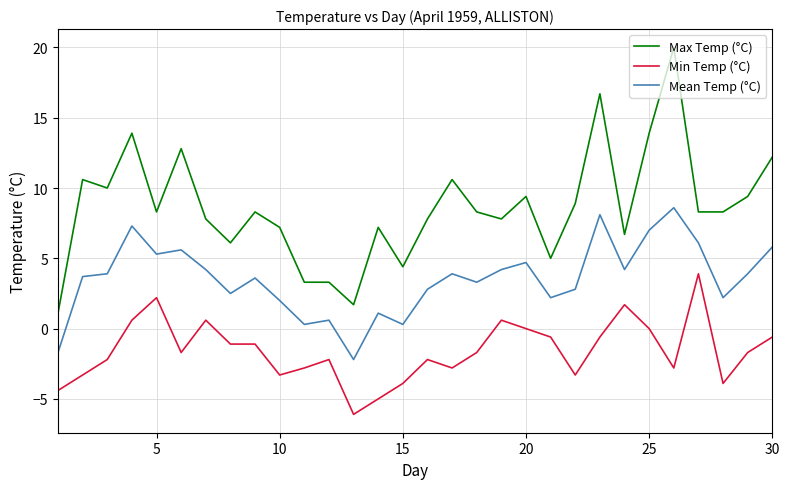

True or false: Min Temp (°C) has more than 2 points higher than both neighbors.

True